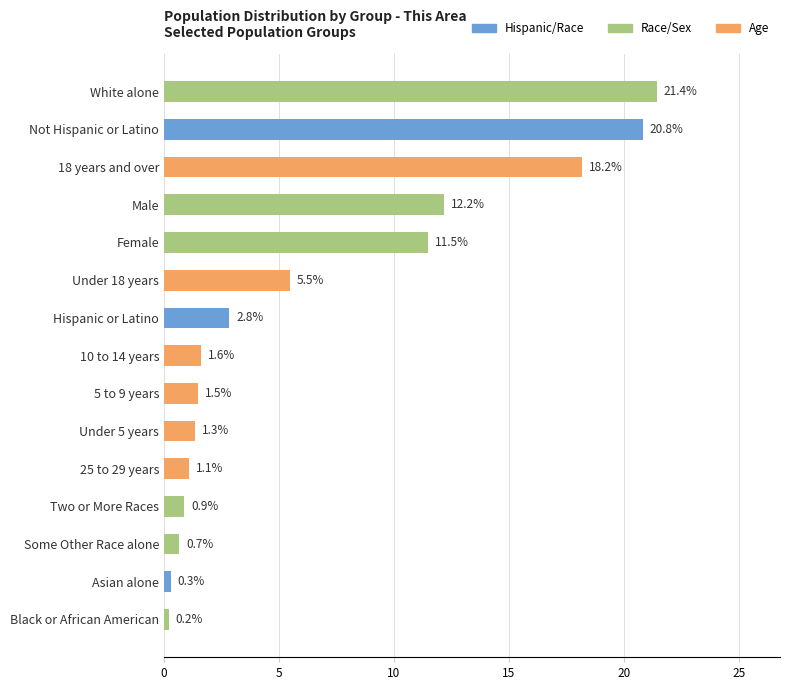

What is the smallest value displayed?

0.2